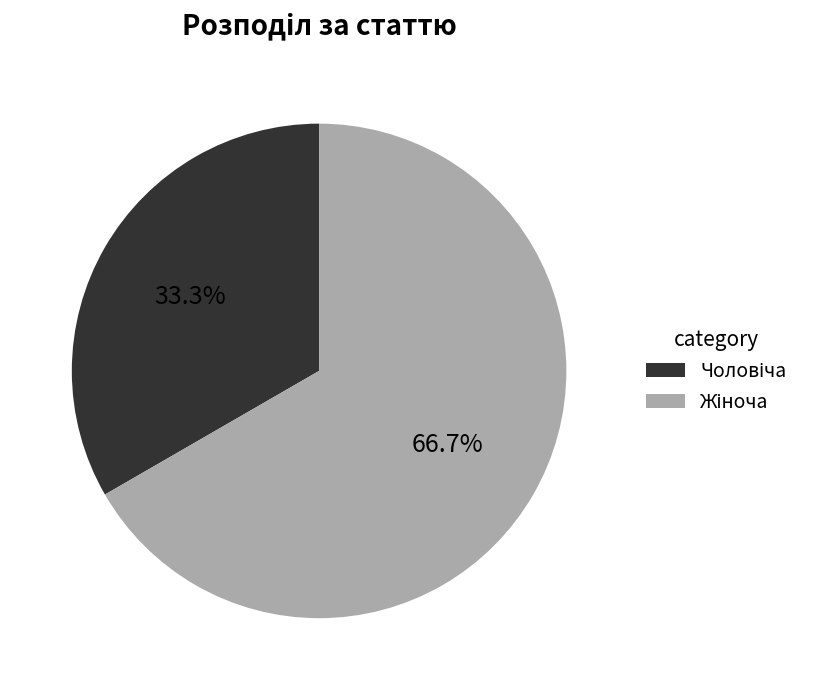

Is there any slice that represents more than half of the pie?

Yes